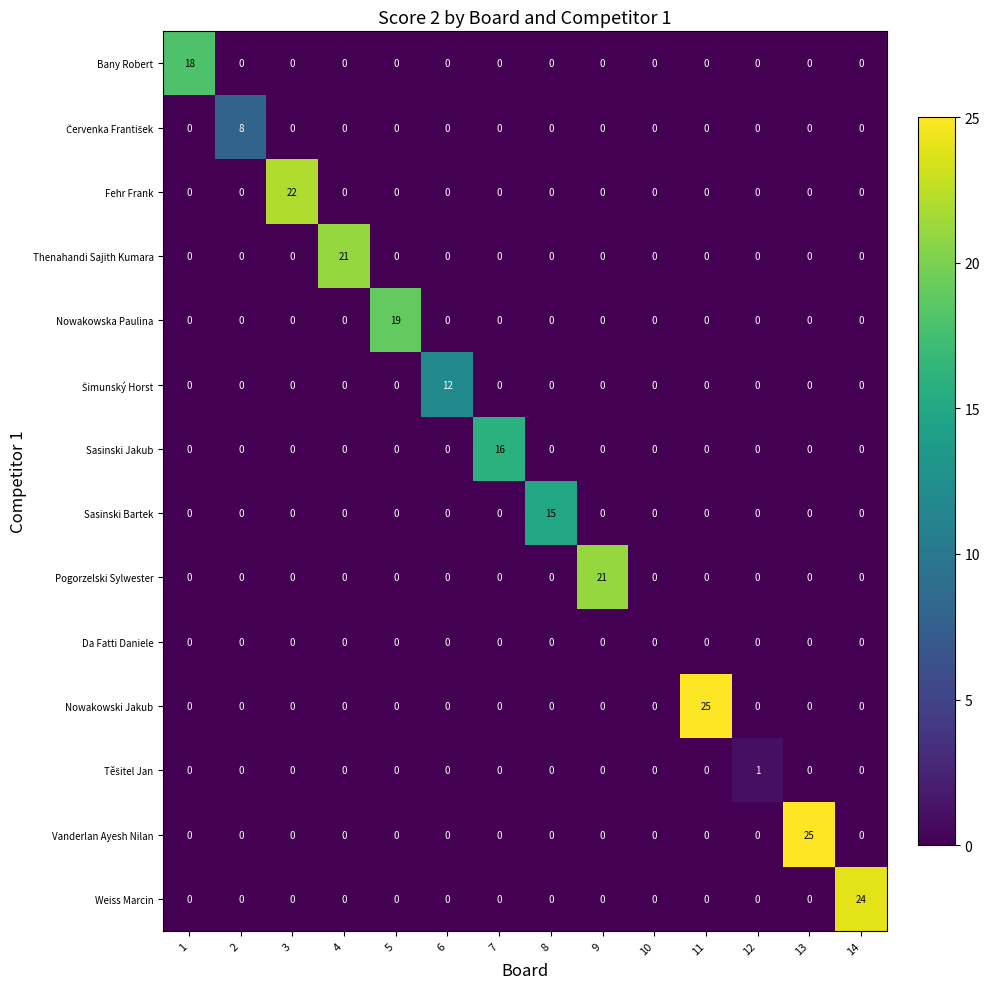

Count the number of data series in this chart.

14